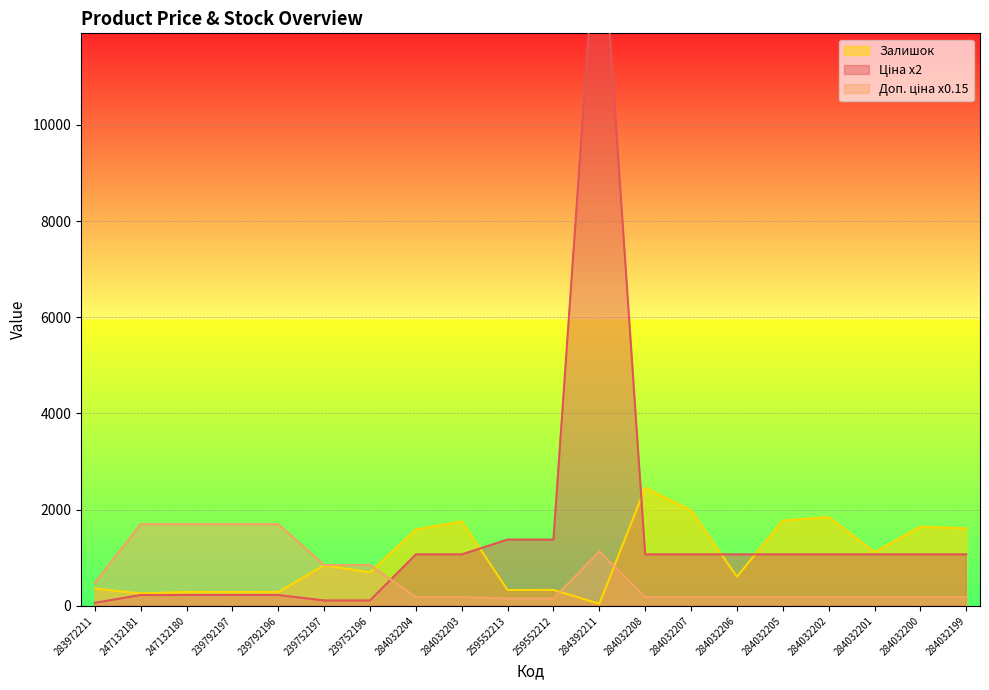

How many lines are shown in the chart?

3